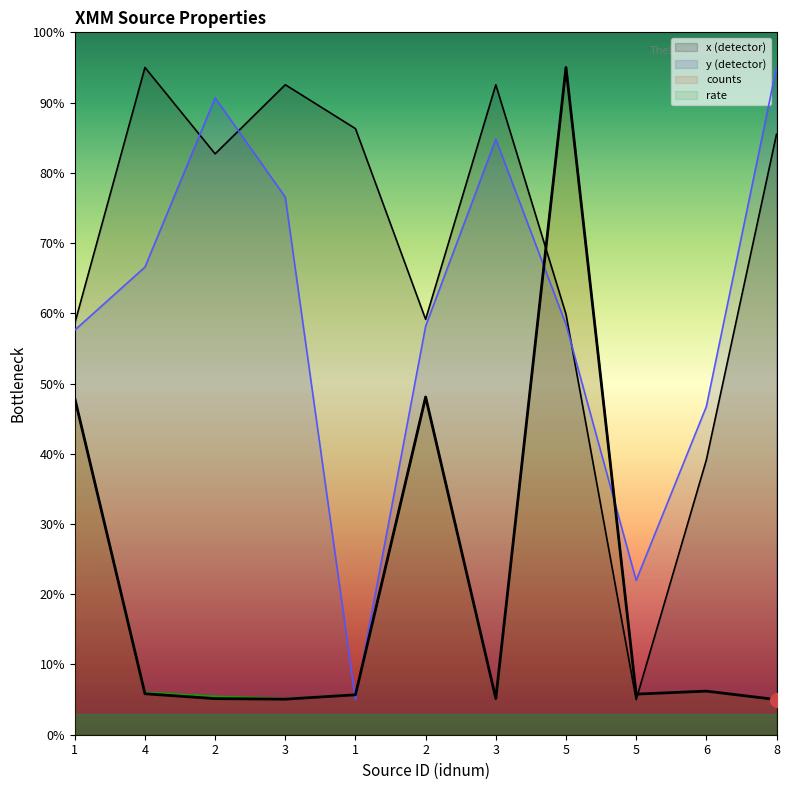

What is the smallest value displayed?

5.0